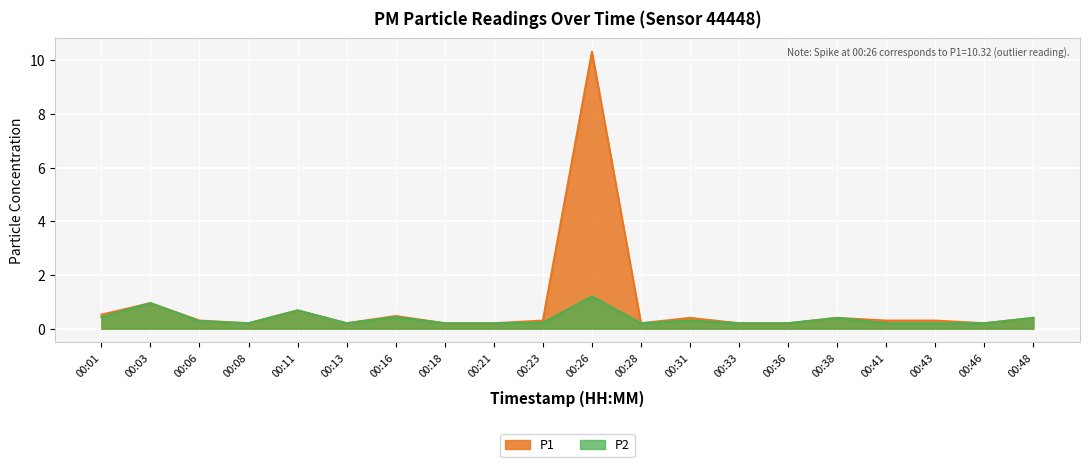

Reading left to right, list all the values displayed in this chart.

P1: 0.5	0.9	0.3	0.2	0.7	0.2	0.5	0.2	0.2	0.3	10.3	0.2	0.4	0.2	0.2	0.4	0.3	0.3	0.2	0.4
P2: 0.4	0.9	0.3	0.2	0.7	0.2	0.4	0.2	0.2	0.2	1.2	0.2	0.3	0.2	0.2	0.4	0.2	0.2	0.2	0.4